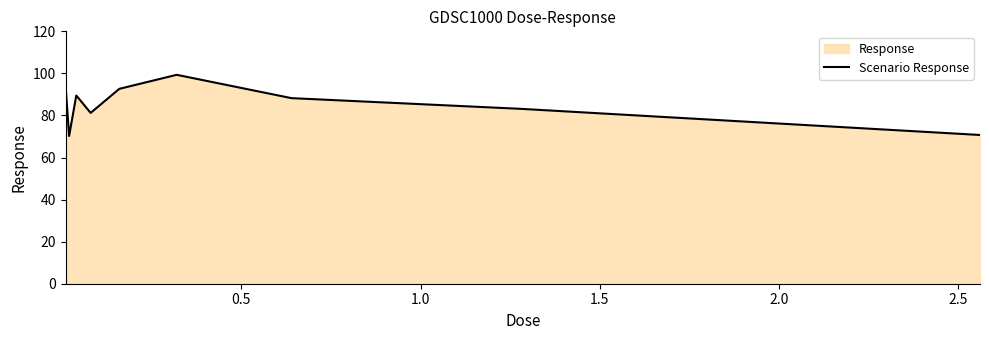

What is the average value?

85.5